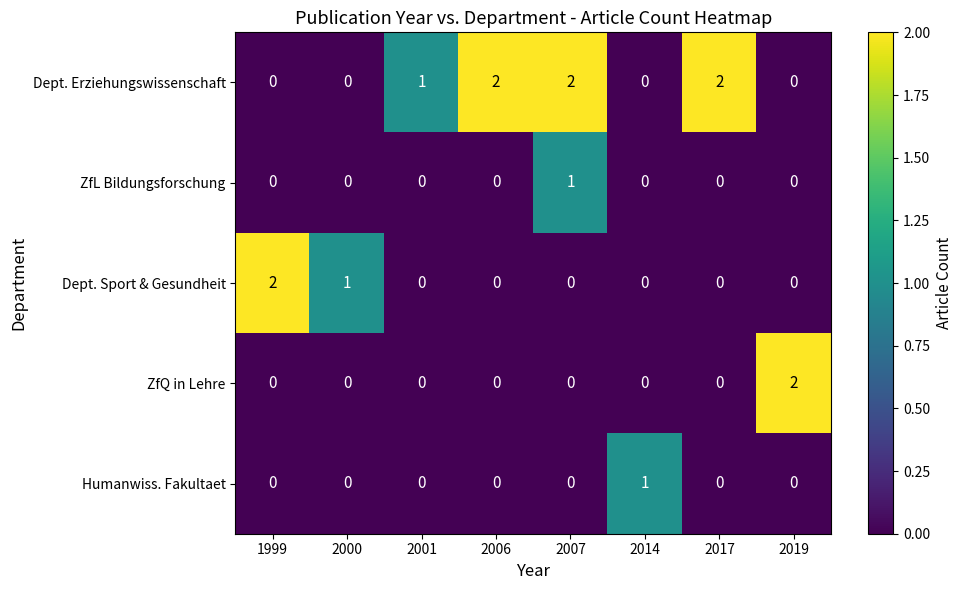

Which series changed the most between 2001 and 2006?

Dept. Erziehungswissenschaft